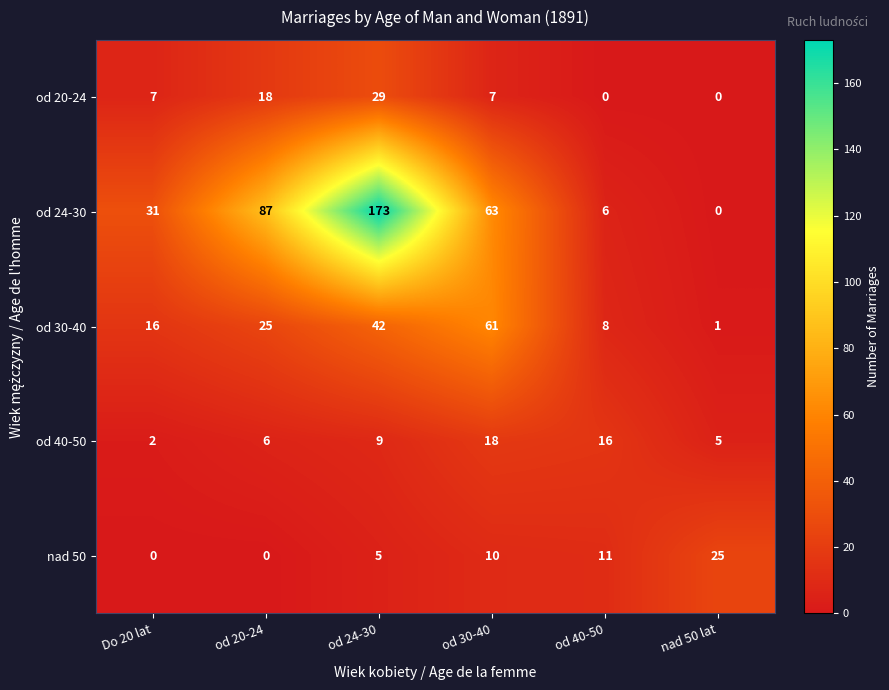

Between od 20-24 and od 24-30, which series saw the biggest shift?

od 24-30